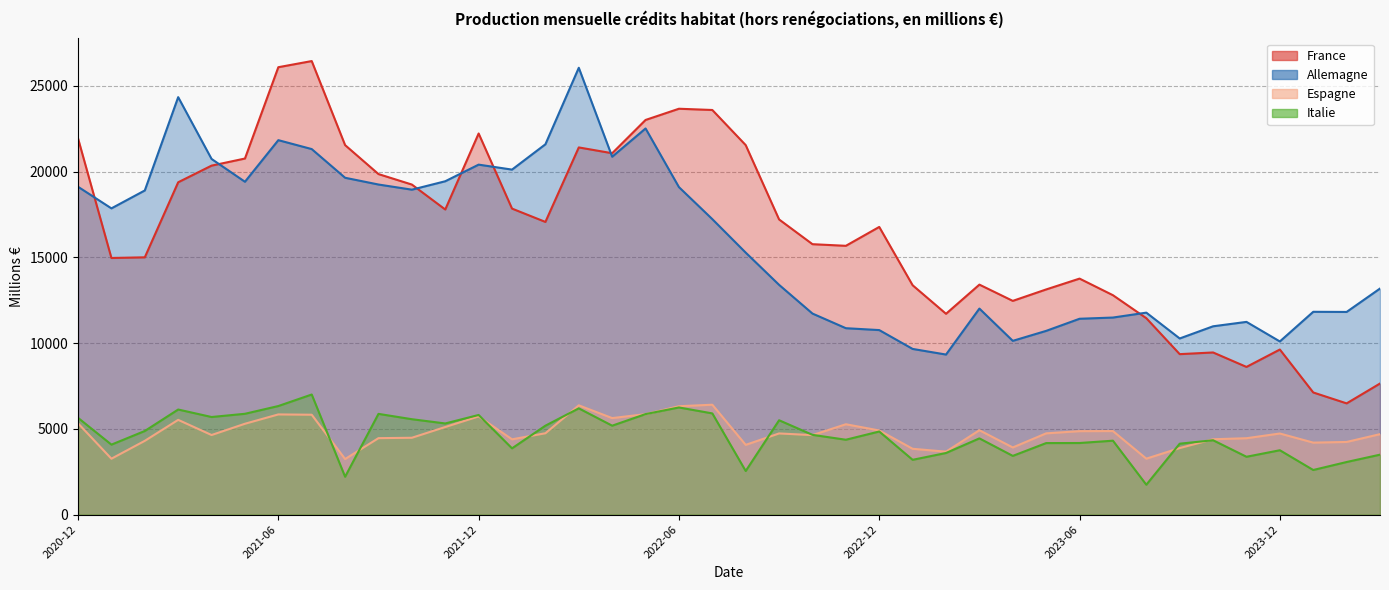

True or false: Espagne and Allemagne intersect in this chart.

False